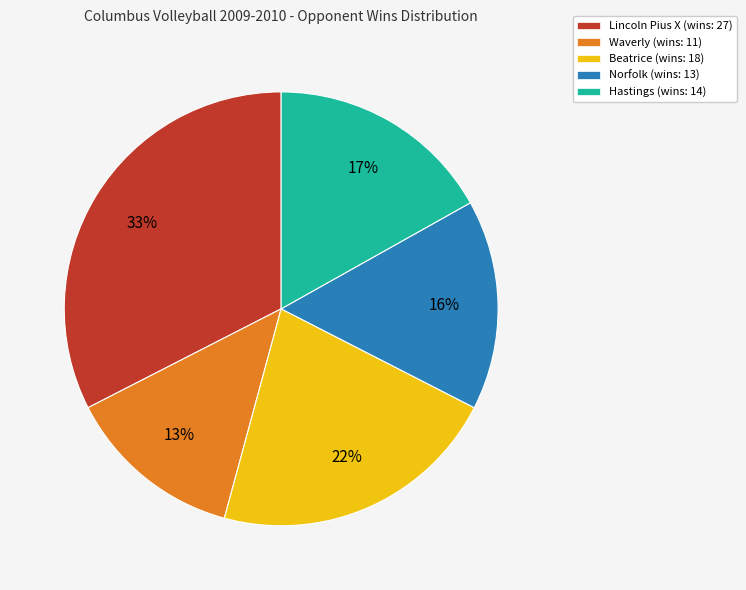

What is the largest slice in the pie chart?

Lincoln Pius X